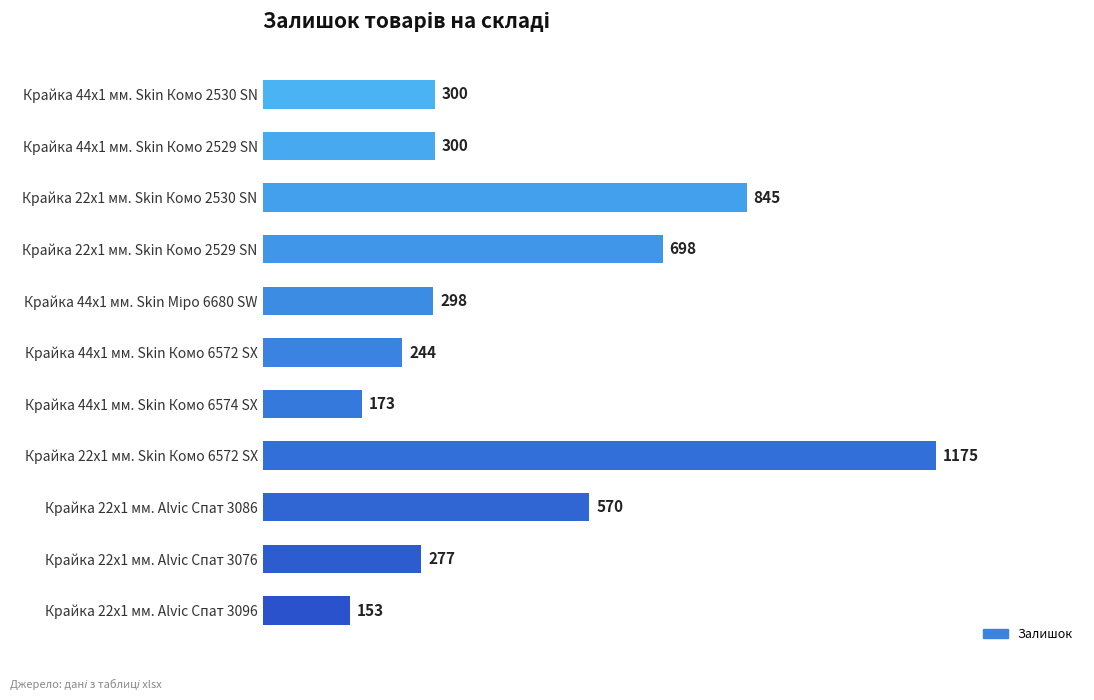

At which category does the chart reach its minimum across all series?

Крайка 22x1 мм. Alvic Спат 3096